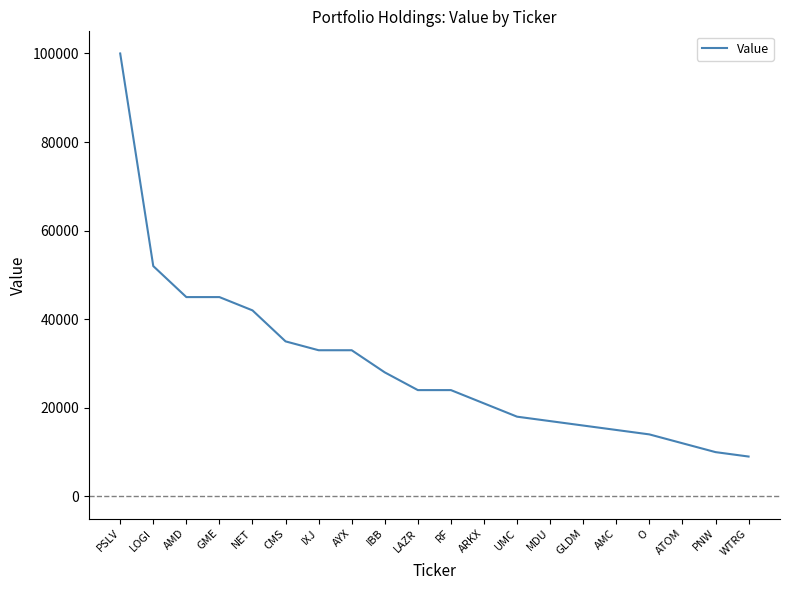

What is the maximum value shown in the chart?

100000